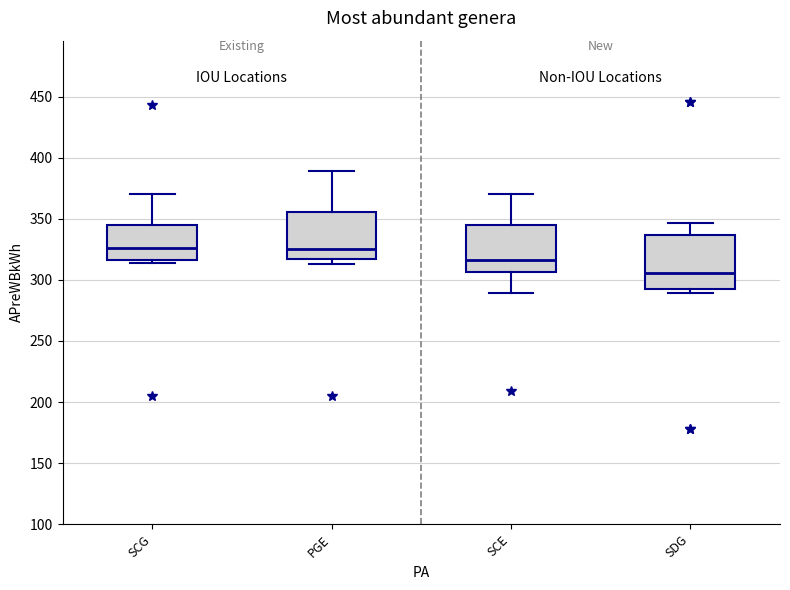

Reading left to right, transcribe this box plot: for each box, give where its median line is, the range the box spans, and where its two whiskers end, as read against the y-axis. The values are not printed on the chart, so give them approximately, as read against the axis.

SCG: median 325, box 315 to 345, whiskers 315 (just below the box's lower edge) to 370
PGE: median 325, box 315 to 355, whiskers 315 (just below the box's lower edge) to 390
SCE: median 315, box 305 to 345, whiskers 290 to 370
SDG: median 305, box 290 to 335, whiskers 290 (just below the box's lower edge) to 345